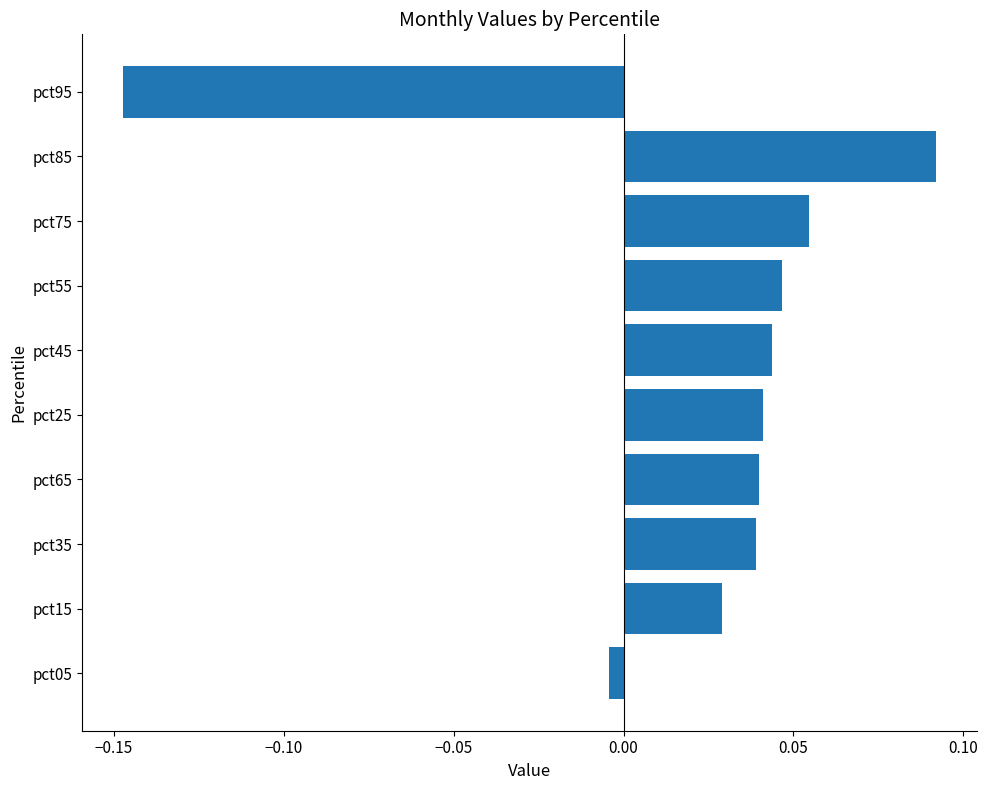

Which has a higher value, pct15 or pct55?

pct55